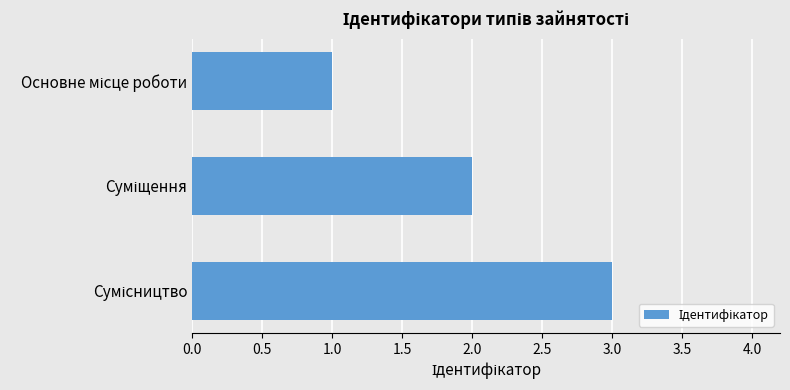

What is the sum of all values?

6